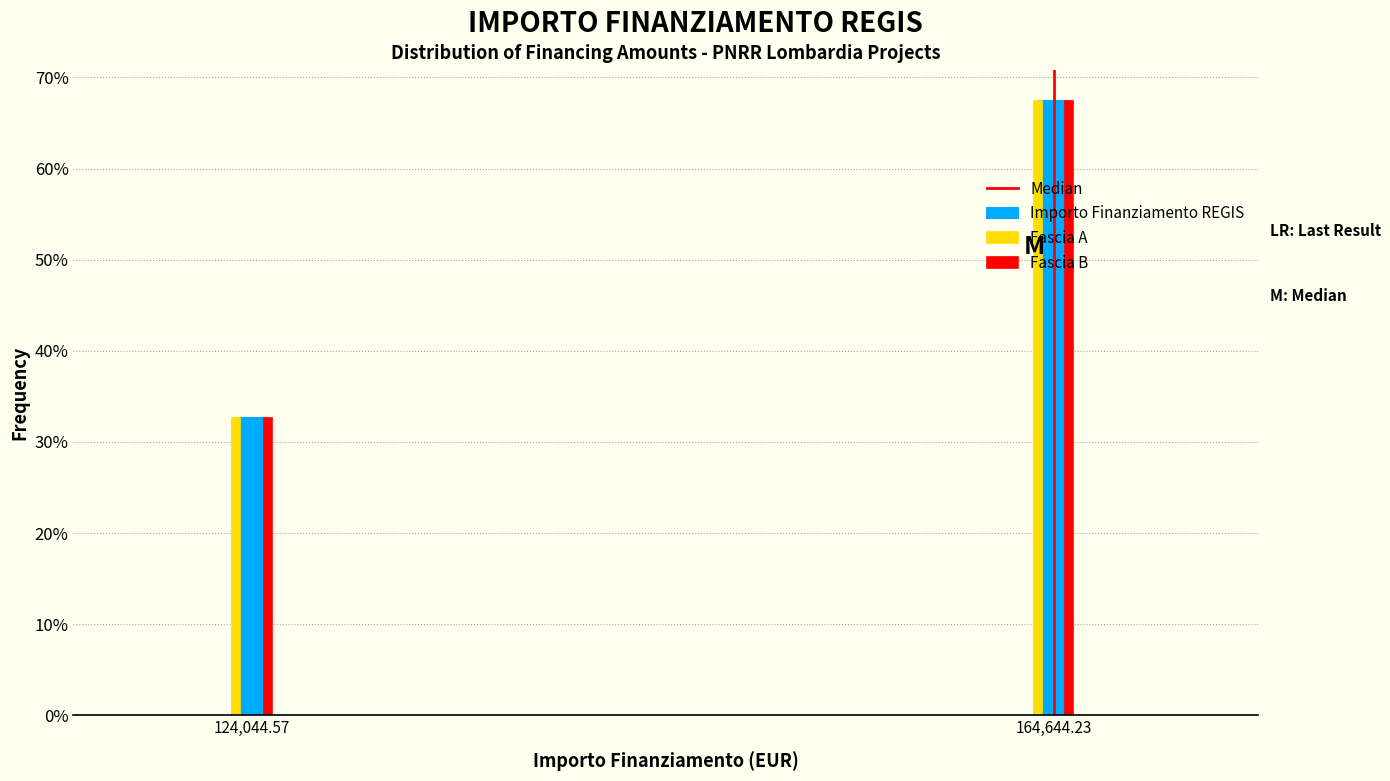

Are the bars horizontal?

No